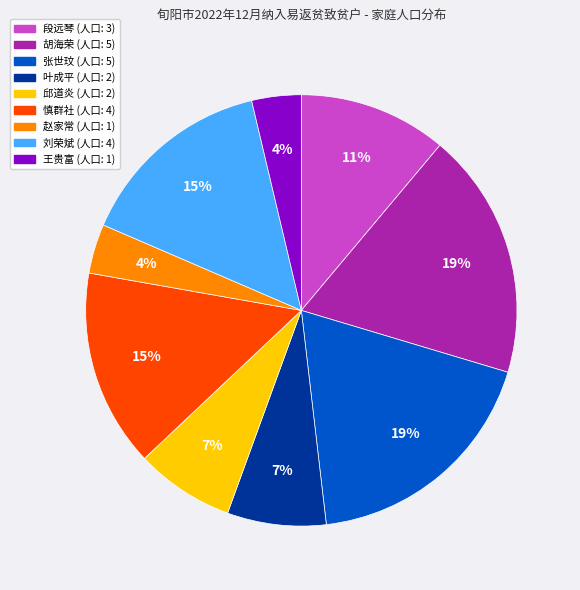

Is there a majority slice in this chart?

No